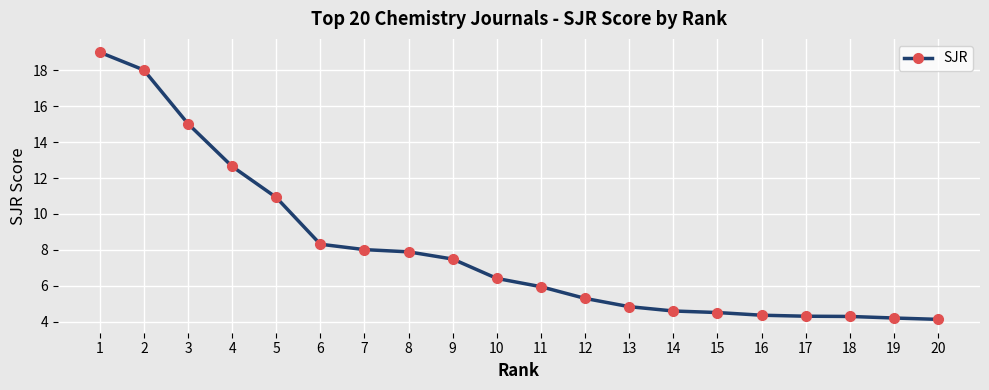

Where is the data nearest to the value 11?

5